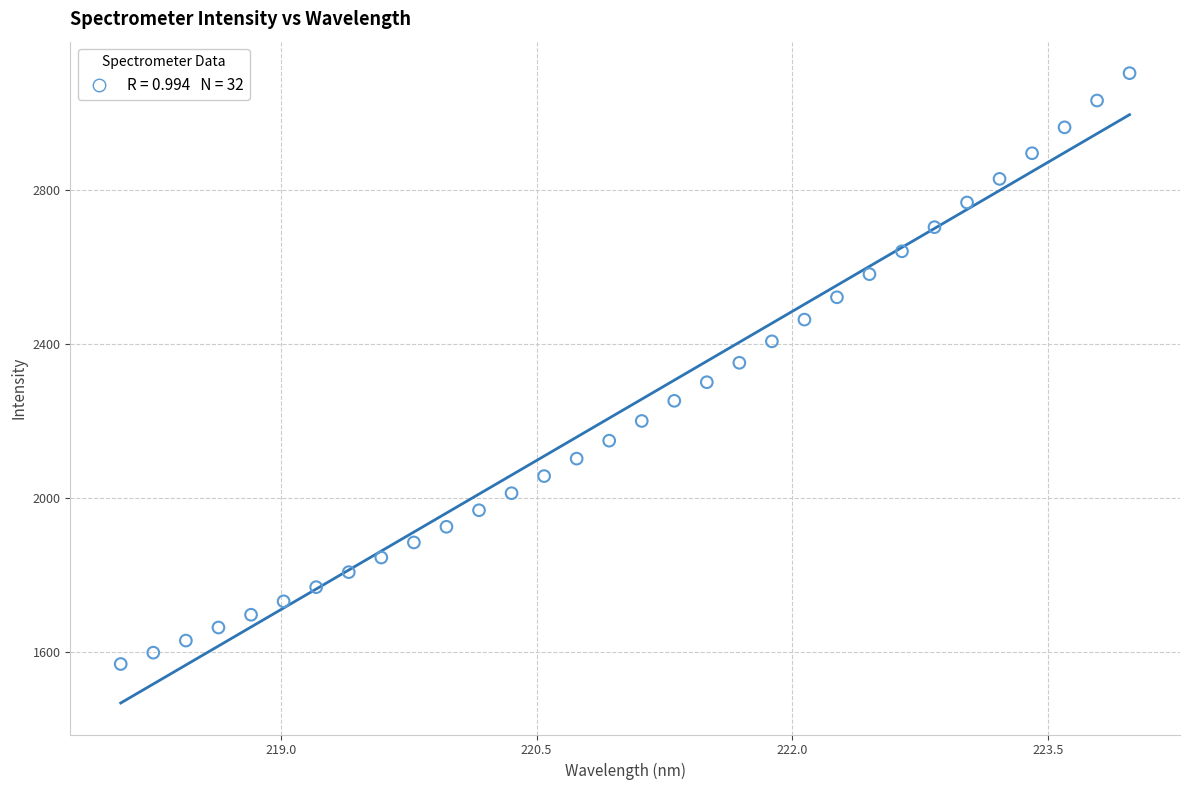

What is the range of Y values (max minus min)?

1535.6